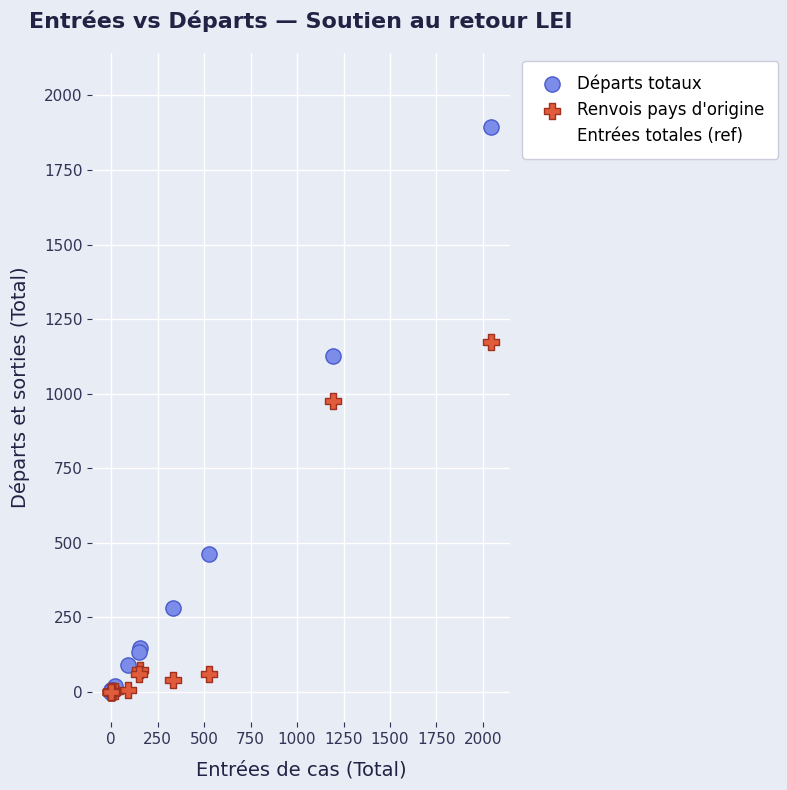

In the Renvois pays d'origine series, what Y value is closest to 586?

974